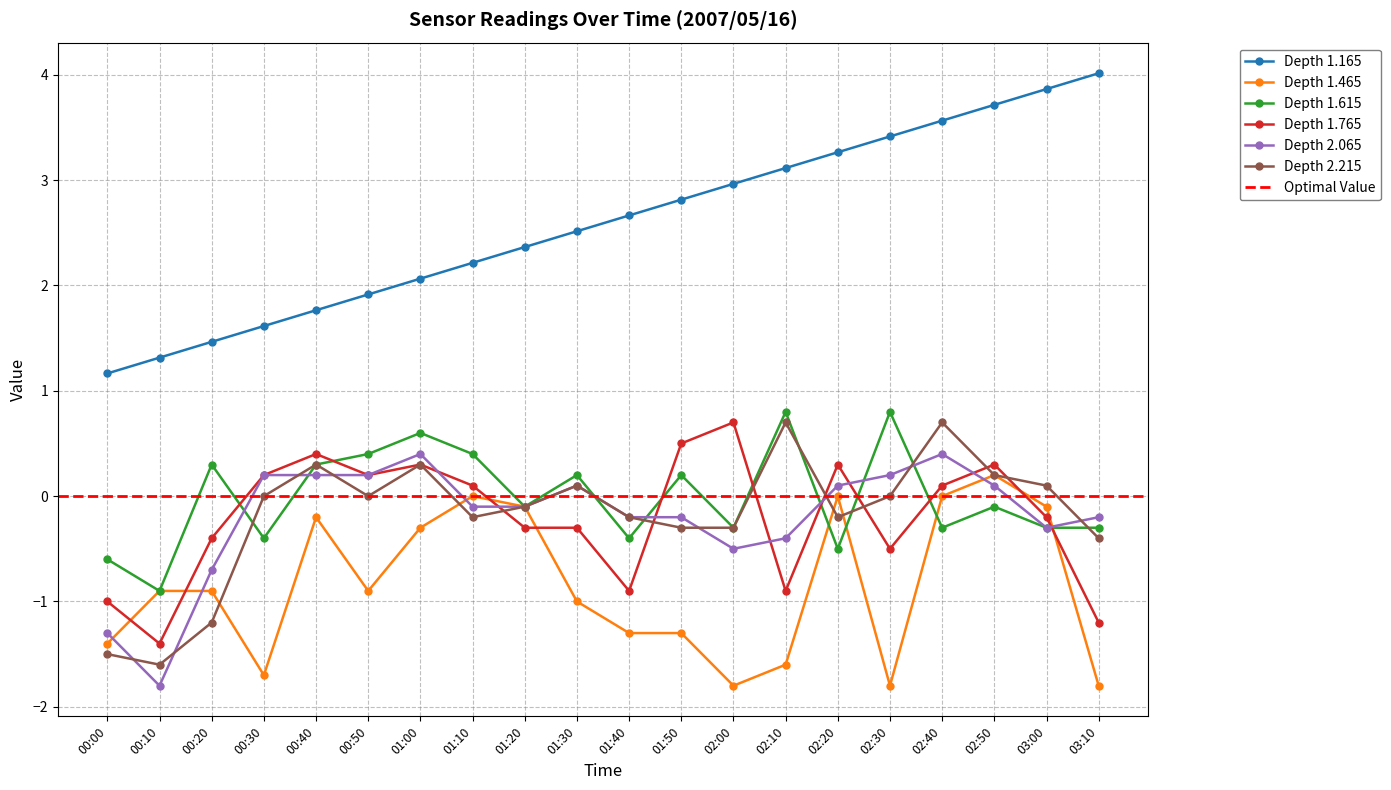

What position from the left is 01:50?

12